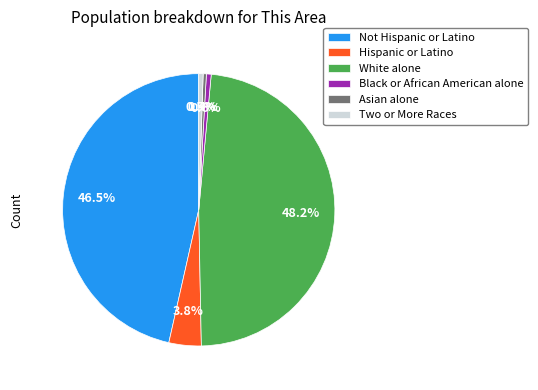

Is there a majority slice in this chart?

No